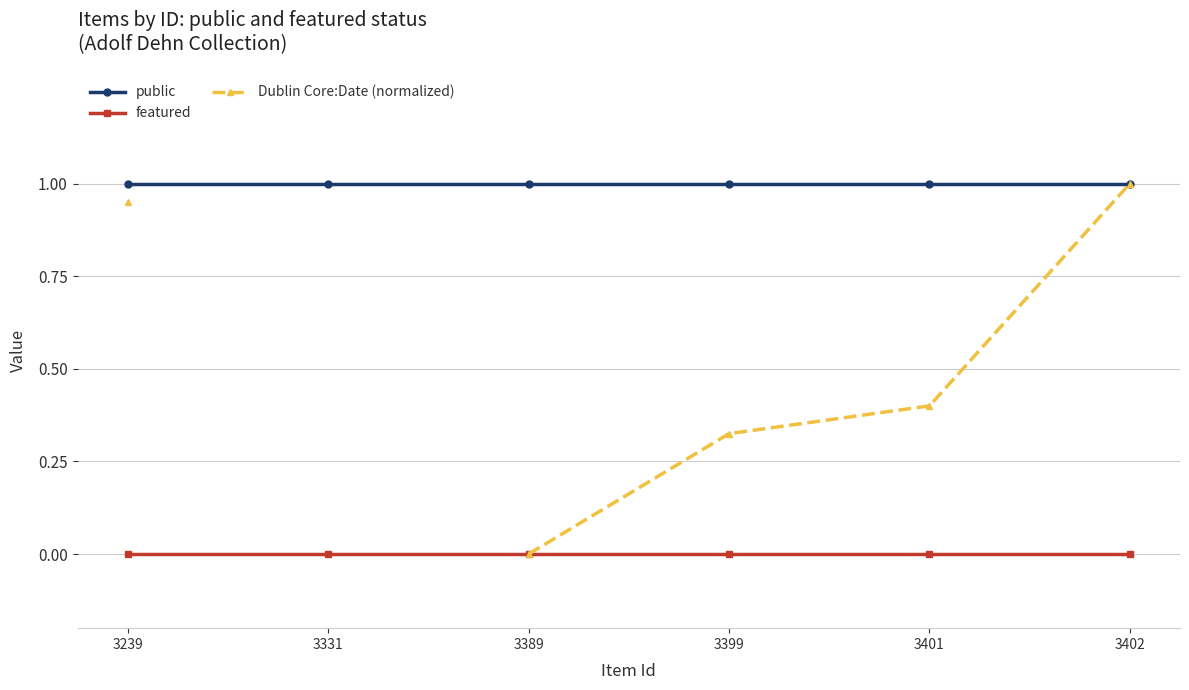

True or false: Dublin Core:Date (normalized) has a value of 0.5 at 3399.

False